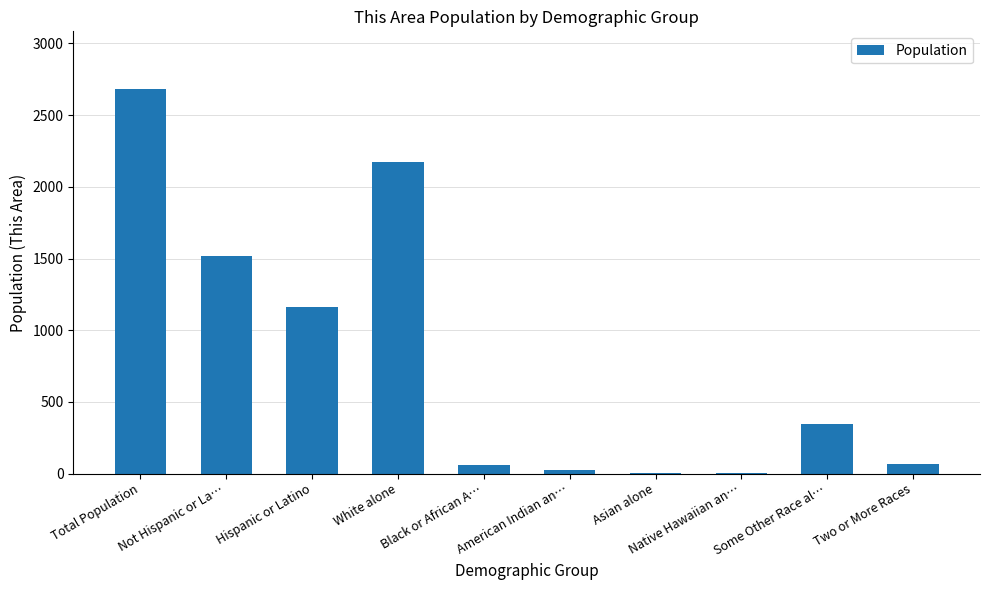

What is the maximum value shown in the chart?

2682